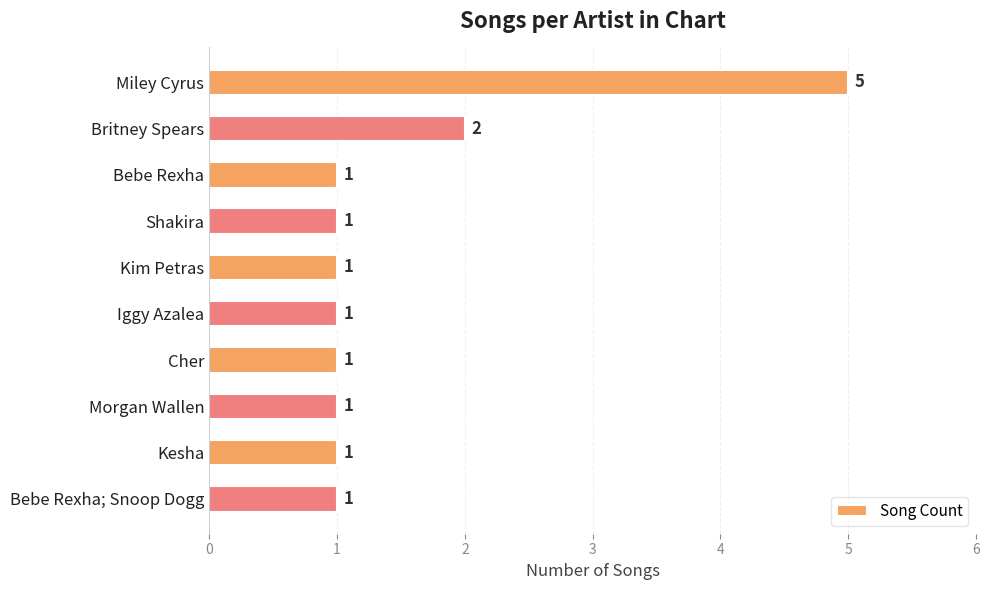

The value at Bebe Rexha is 0. True or false?

False